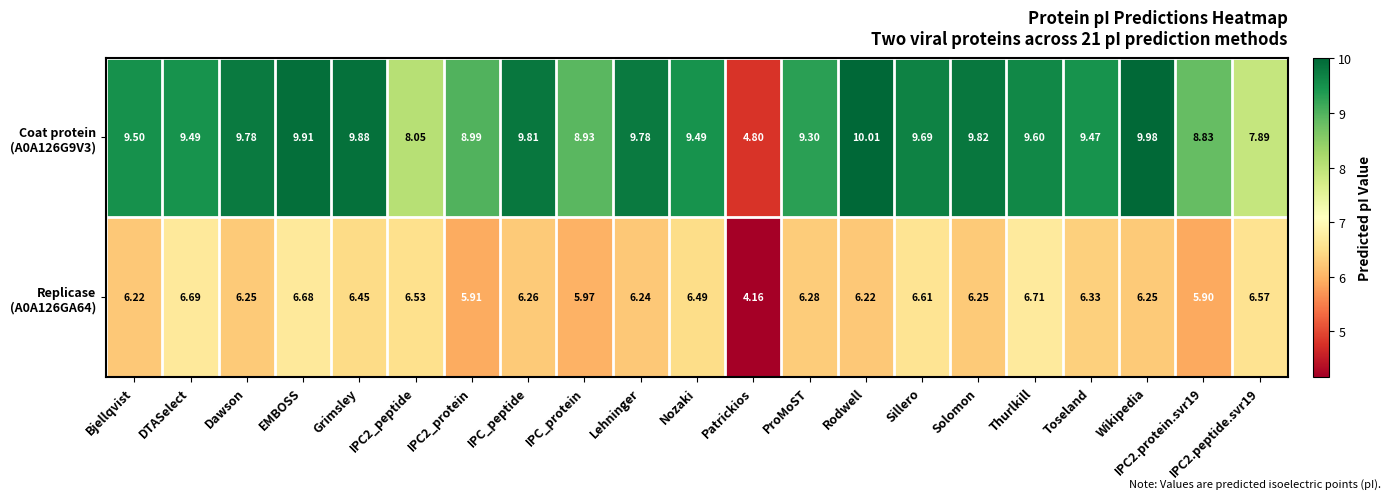

Which category has the highest value across all series?

Rodwell